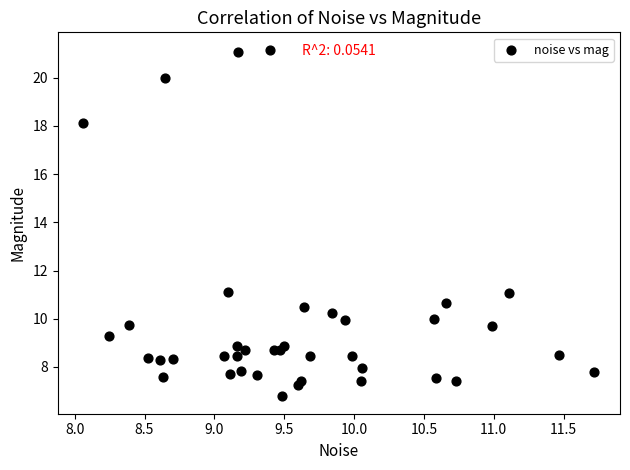

What is the range of X values (max minus min)?

3.7